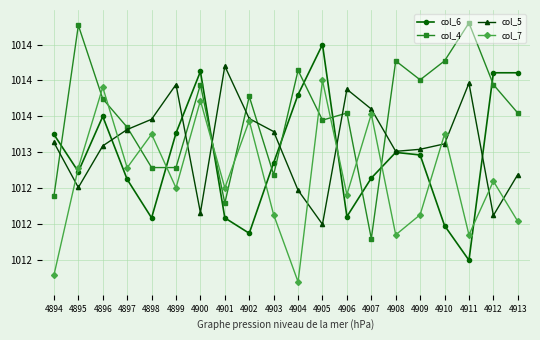

How many times do col_5 and col_7 cross each other?

10